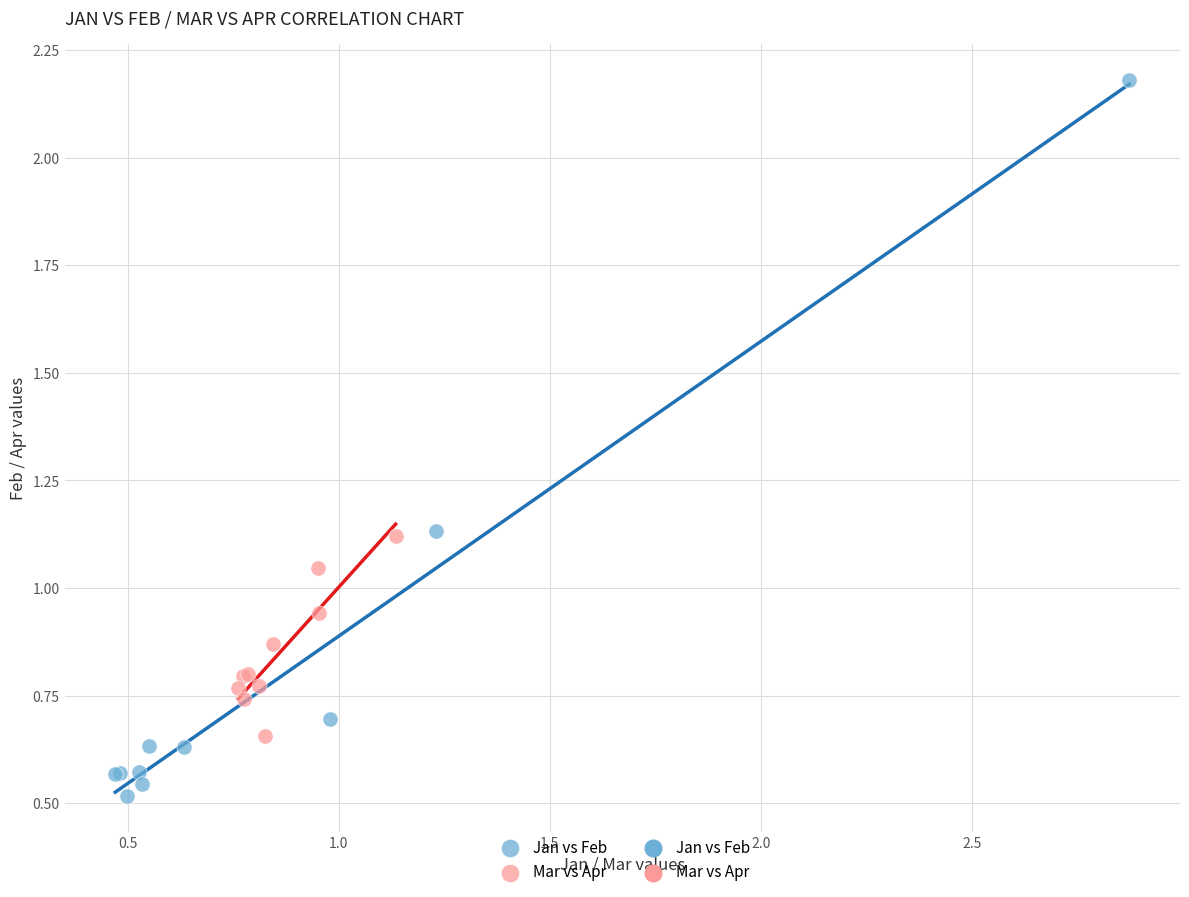

Which series contains the highest Y value?

Jan vs Feb